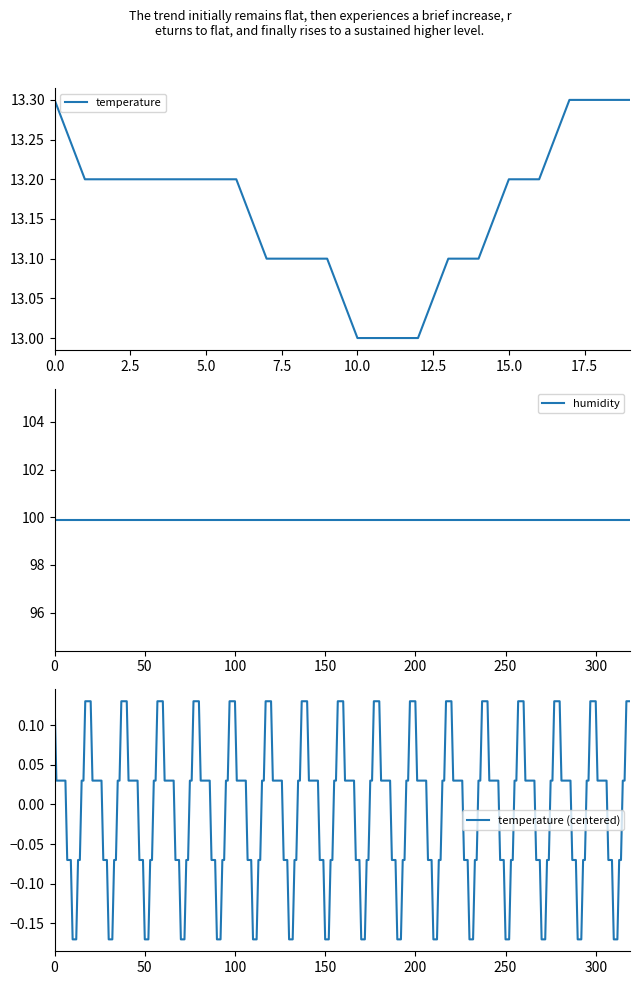

What is the change in value from 02:30 to 04:38?

+0.2